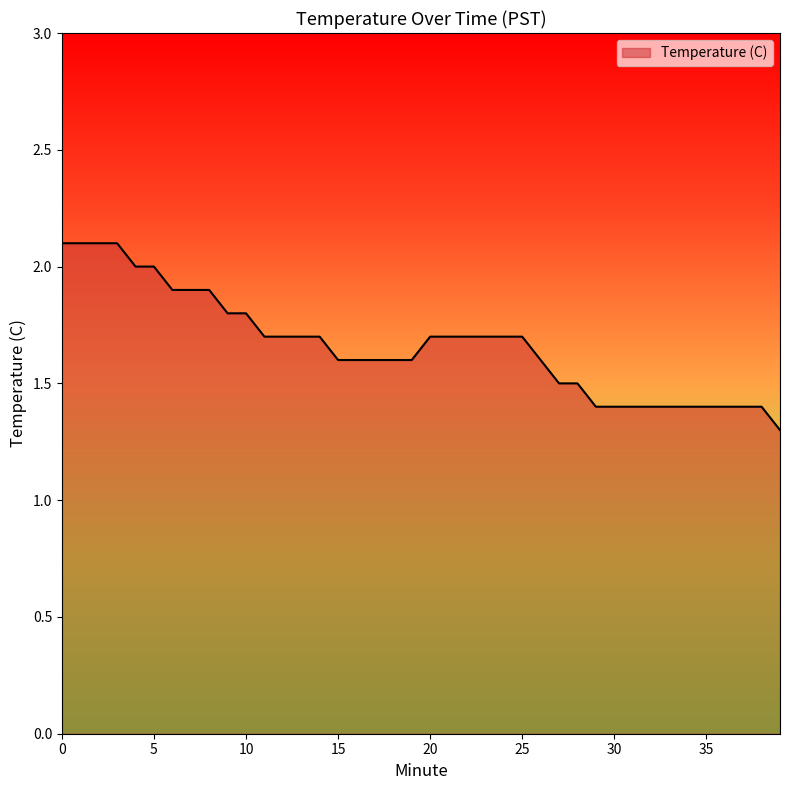

What is the minimum value shown in the chart?

1.3